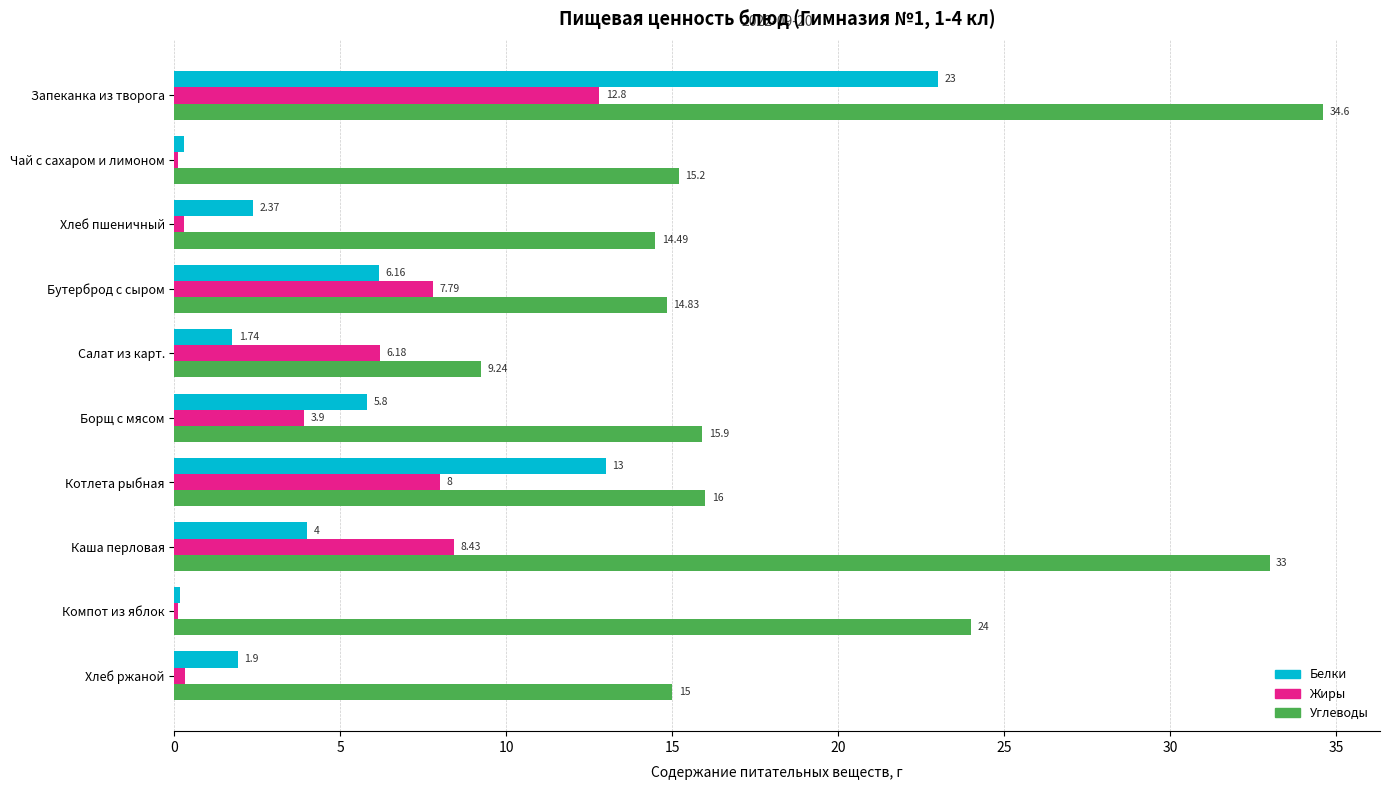

At which label does Белки reach its peak?

Запеканка из творога